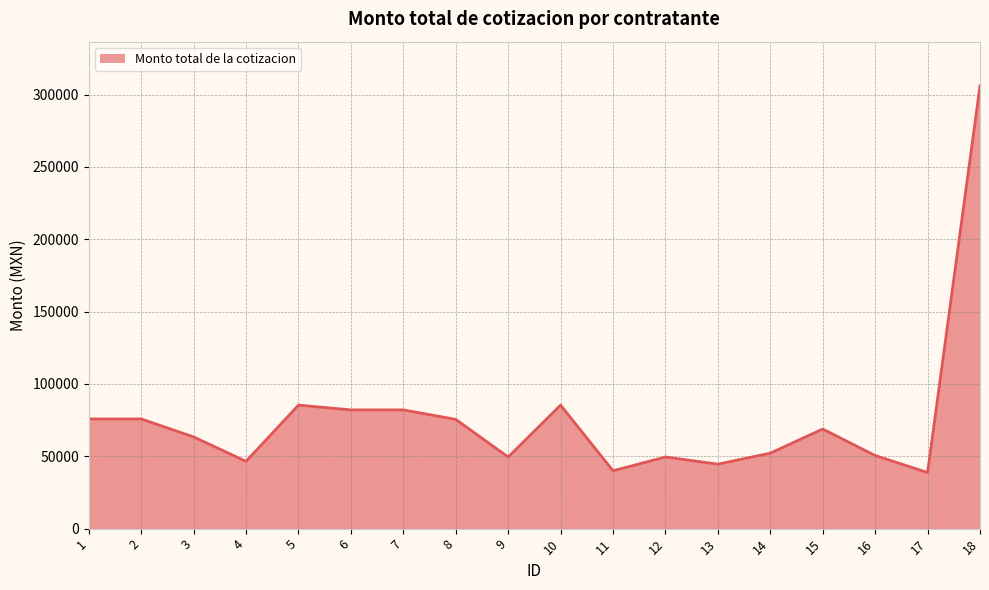

Which has a higher value, 17 or 15?

15